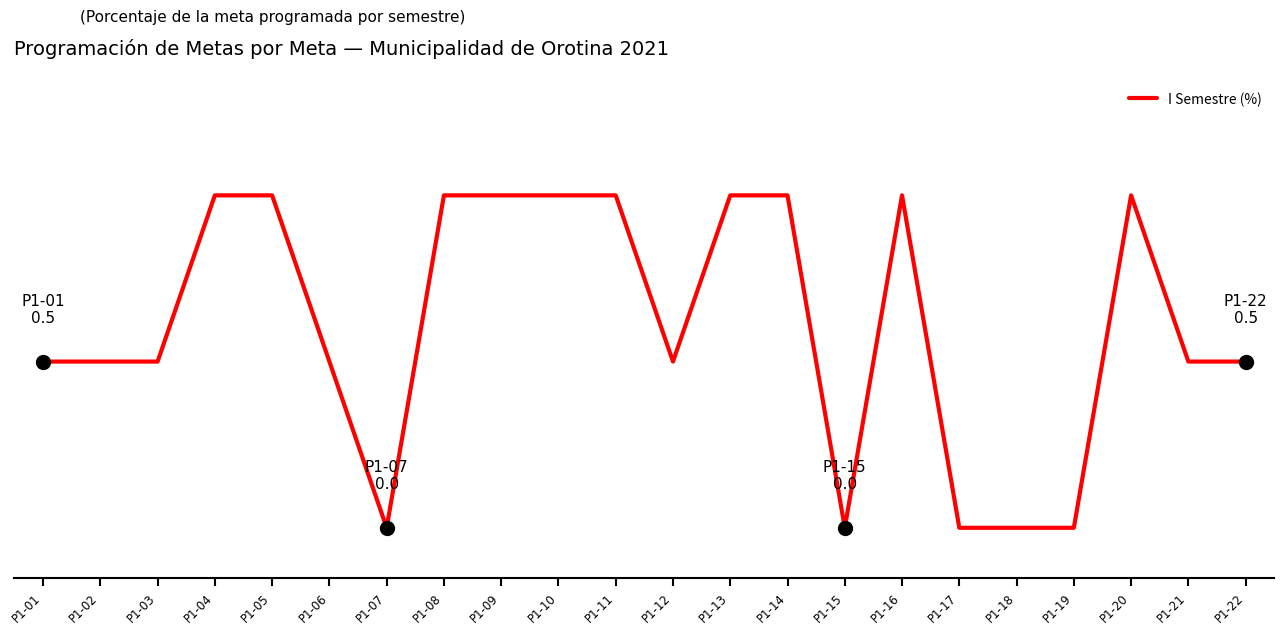

Where is the first local maximum?

P1-16